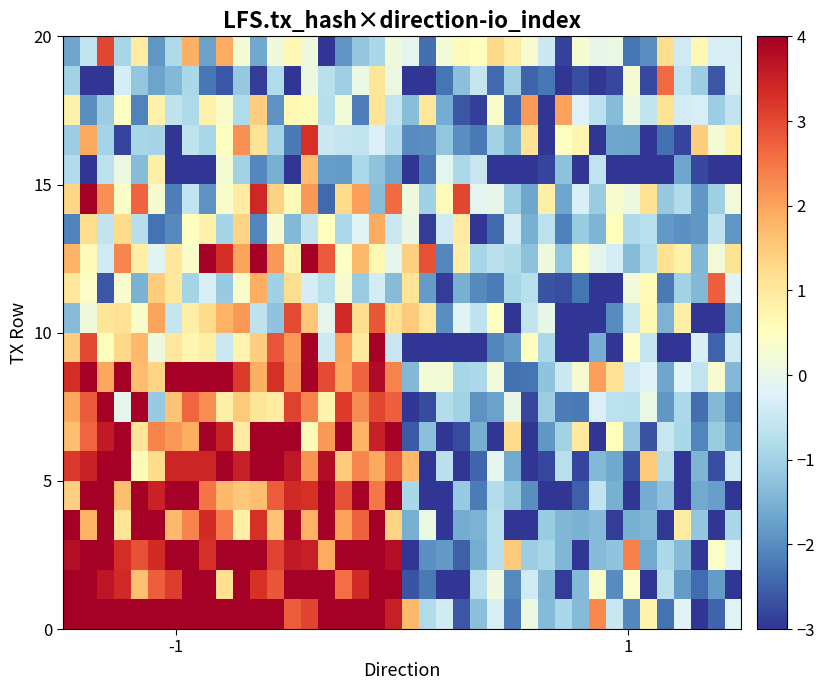

Count the number of categories in the chart.

40